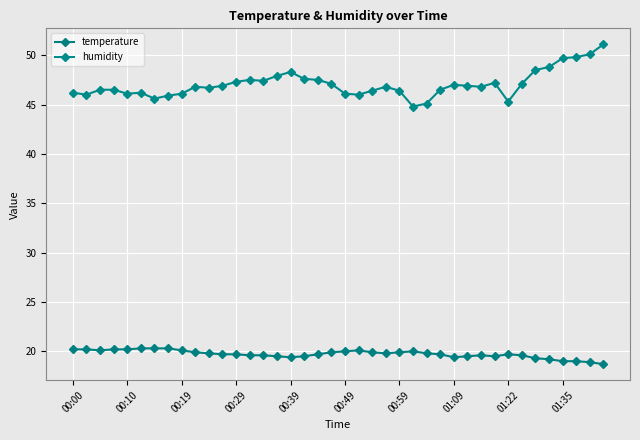

What is the difference between the maximum and minimum values in the temperature series?

1.6